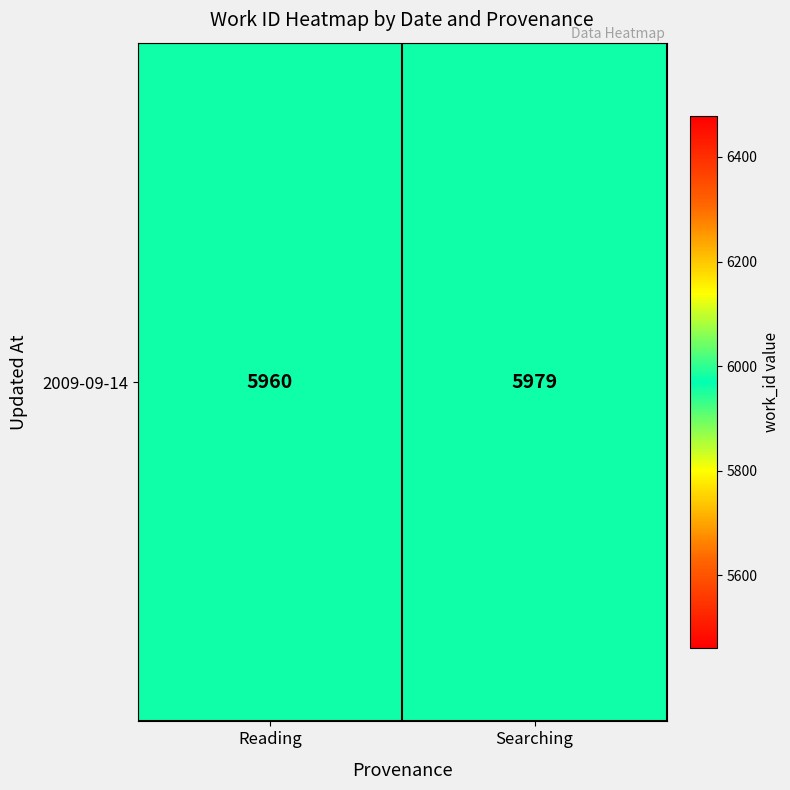

How many categories are shown in the chart?

2